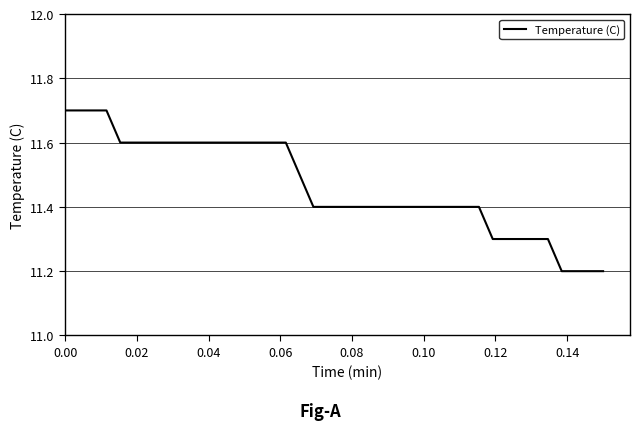

Reading left to right, extract all data points from this chart.

11.7	11.7	11.7	11.7	11.6	11.6	11.6	11.6	11.6	11.6	11.6	11.6	11.6	11.6	11.6	11.6	11.6	11.5	11.4	11.4	11.4	11.4	11.4	11.4	11.4	11.4	11.4	11.4	11.4	11.4	11.4	11.3	11.3	11.3	11.3	11.3	11.2	11.2	11.2	11.2